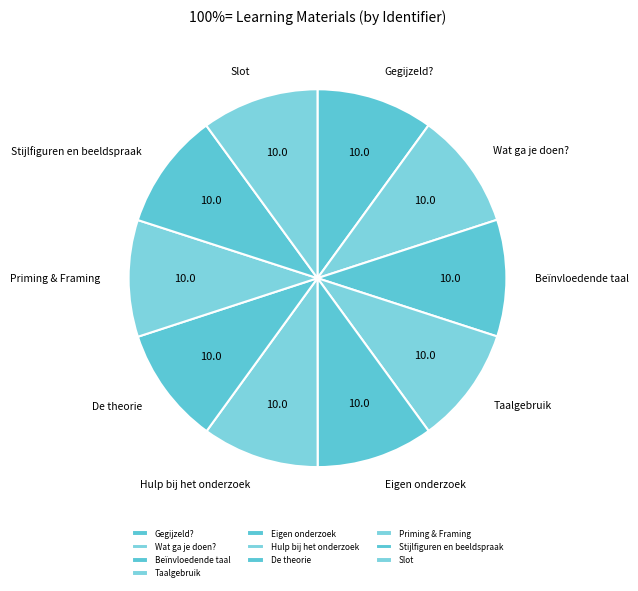

Do Taalgebruik and Eigen onderzoek together represent more than half of the pie?

No